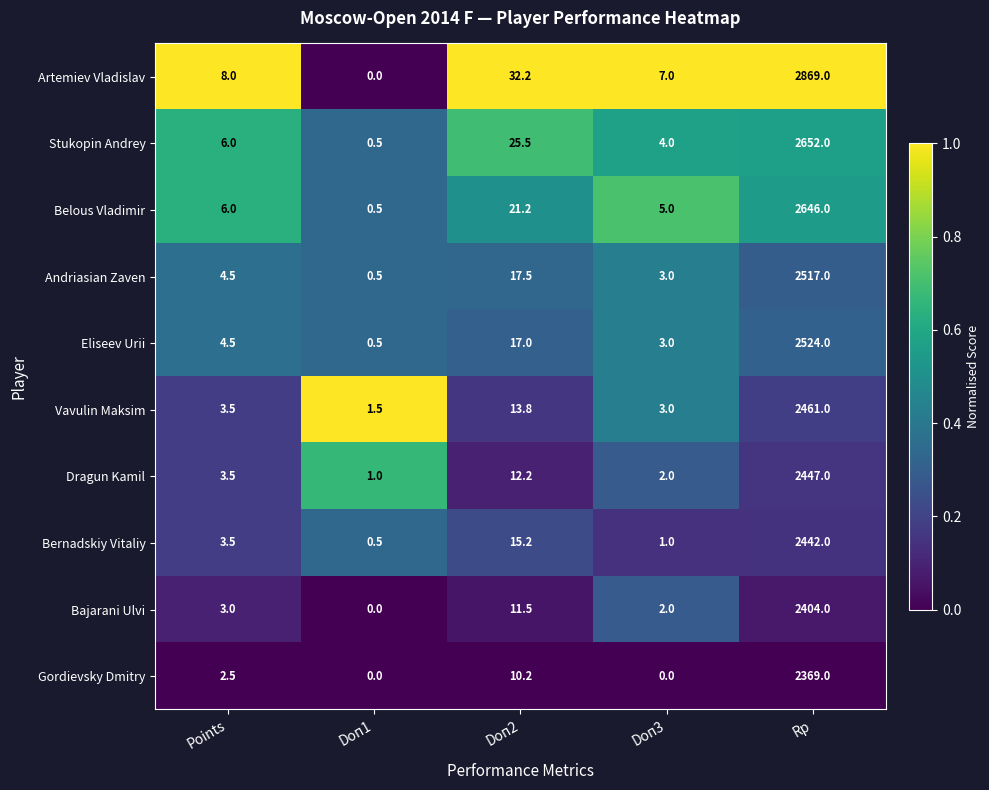

The Belous Vladimir series shows 5.0 at Doп3. True or false?

True